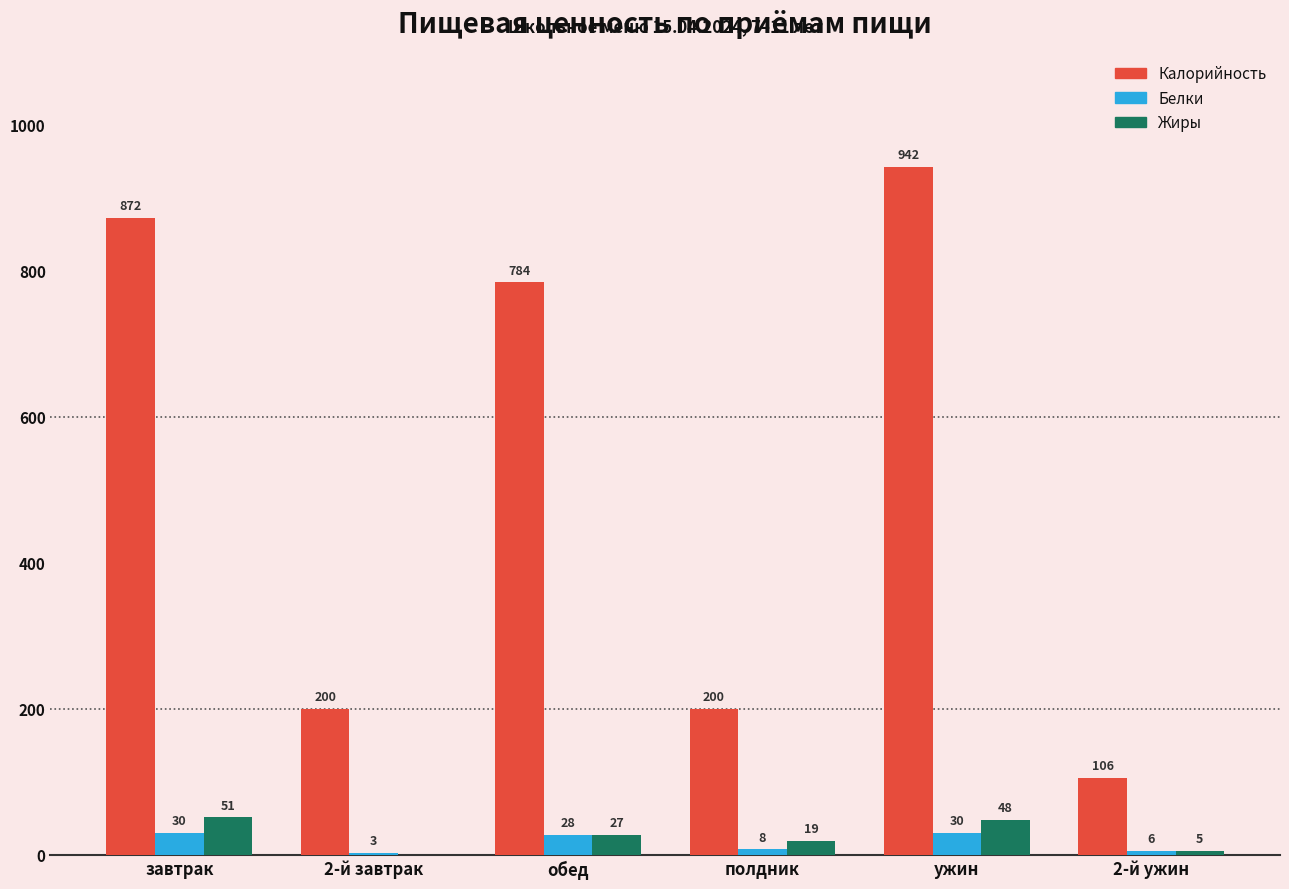

Are the bars grouped side by side (vs. stacked)?

Yes